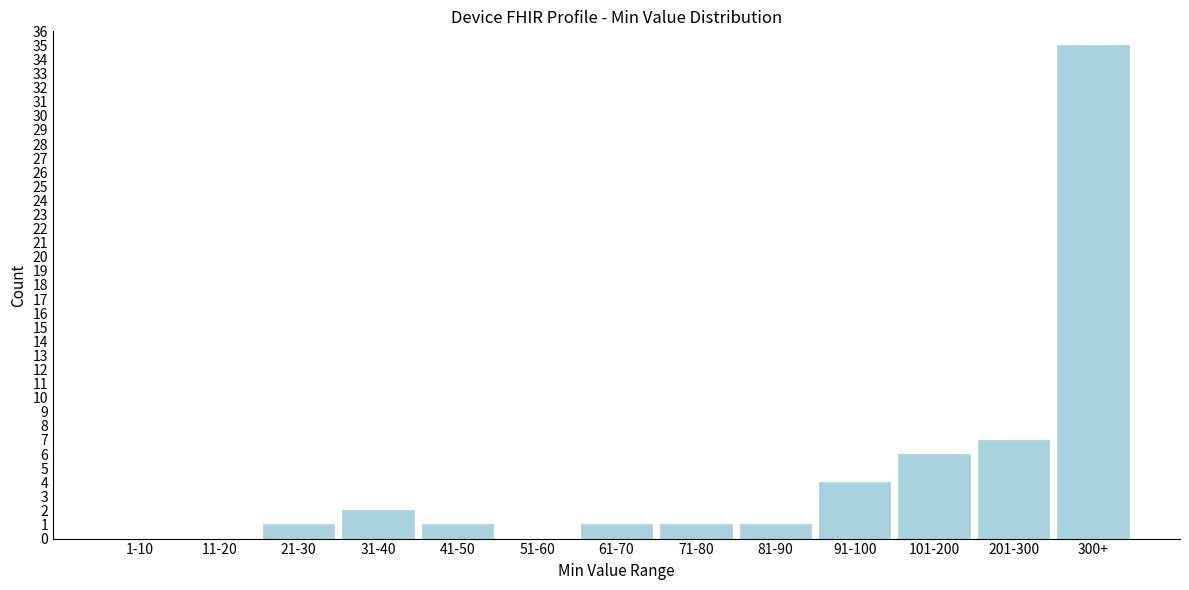

Reading left to right, transcribe all the data shown in this chart.

1-10=0	11-20=0	21-30=1	31-40=2	41-50=1	51-60=0	61-70=1	71-80=1	81-90=1	91-100=4	101-200=6	201-300=7	300+=35